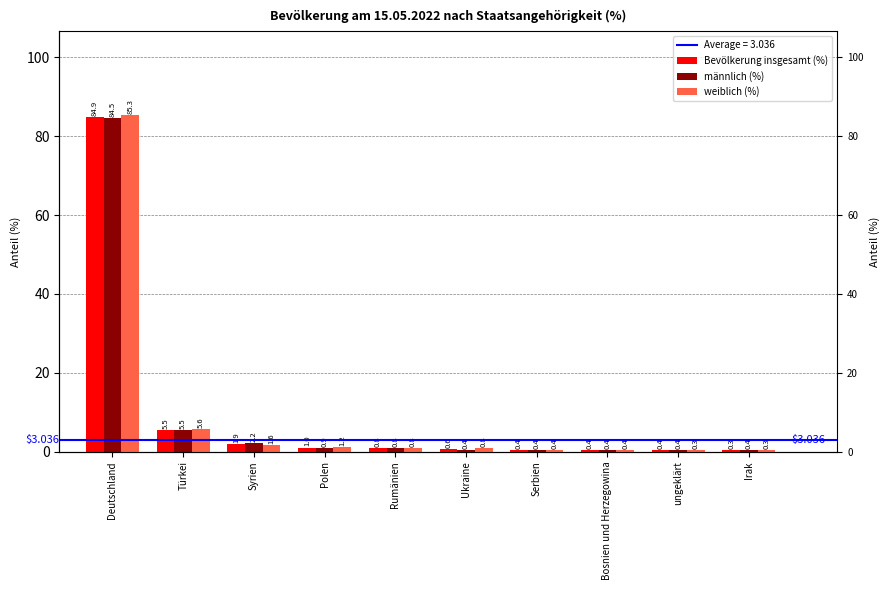

What is the value of the Bevölkerung insgesamt (%) bar at the 7th from the left?

0.4